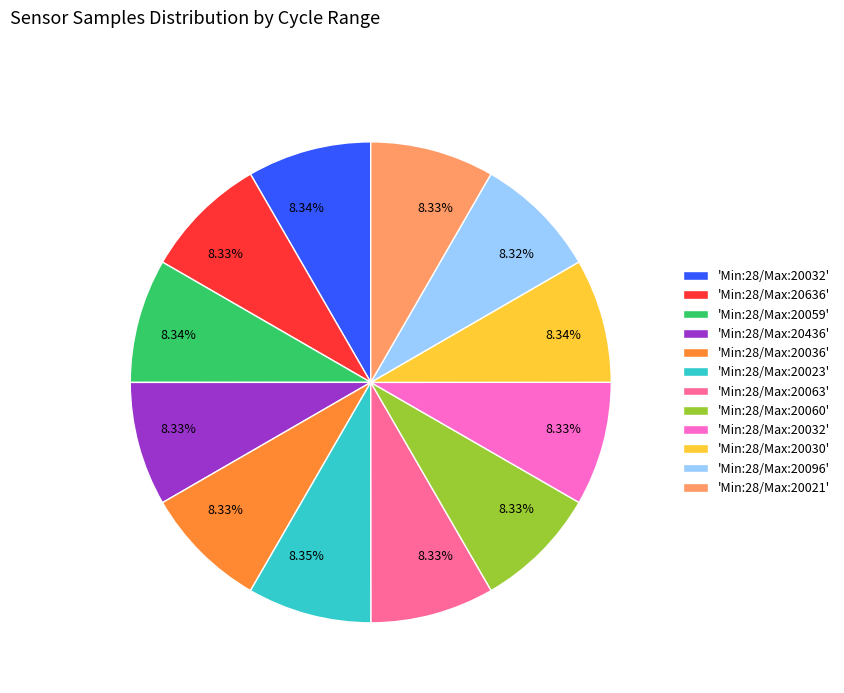

Does any single category account for the majority?

No